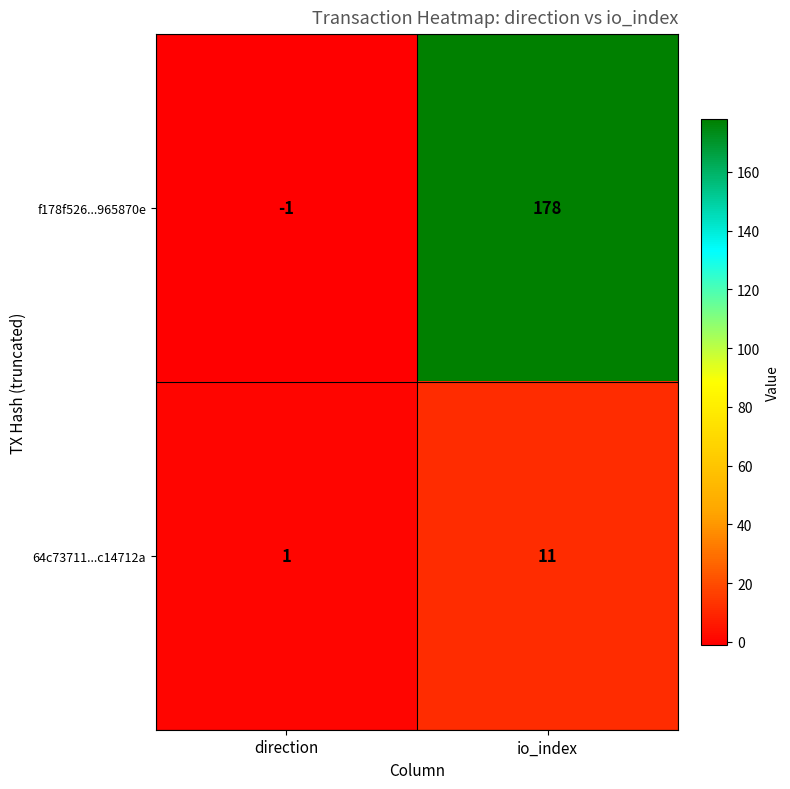

How many series are shown in this chart?

2